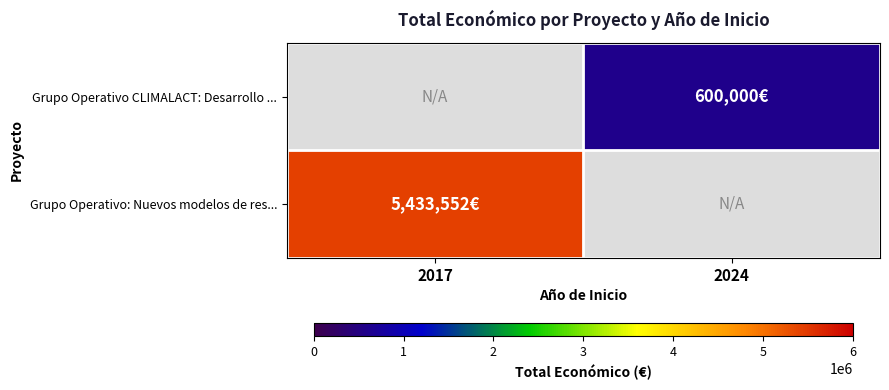

Between 2017 and 2024, which series saw the biggest shift?

Grupo Operativo: Nuevos modelos de res...